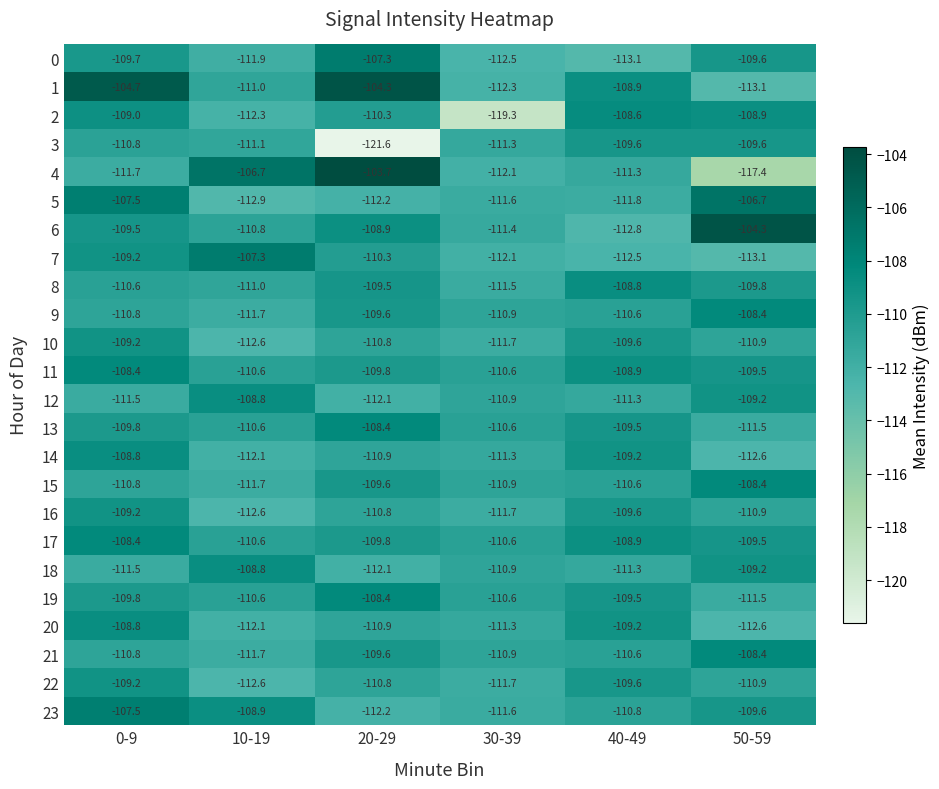

True or false: 21 has a value of -110.9 at 30-39.

True